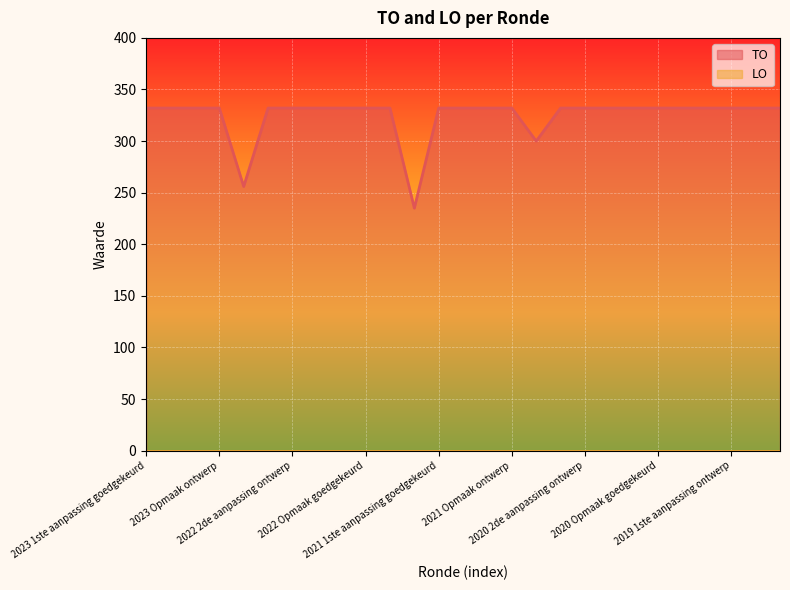

What is the difference between the maximum and minimum values in the TO series?

97